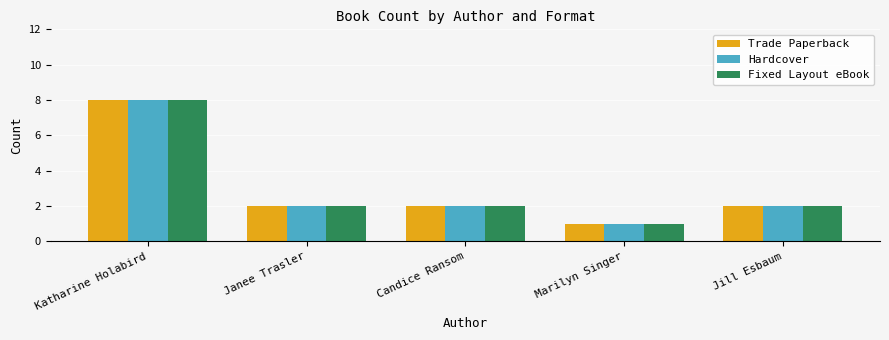

How many bars are there in each group?

3